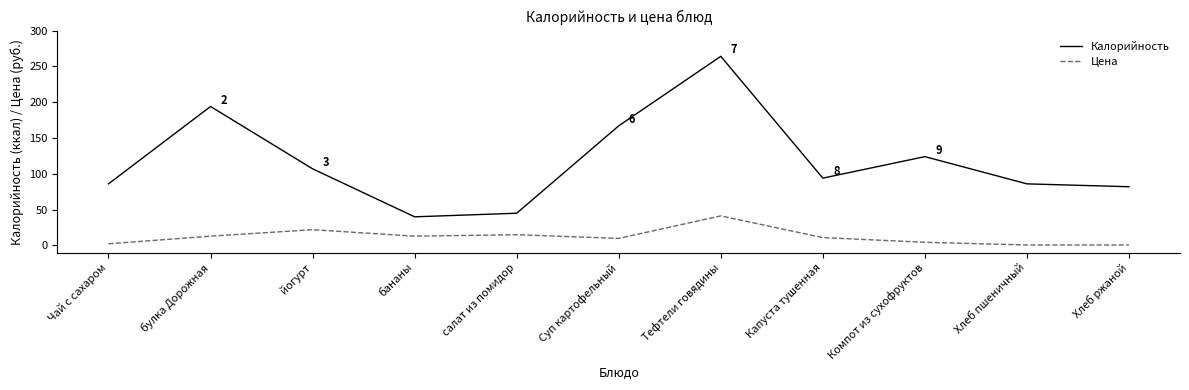

True or false: Цена and Калорийность intersect in this chart.

False